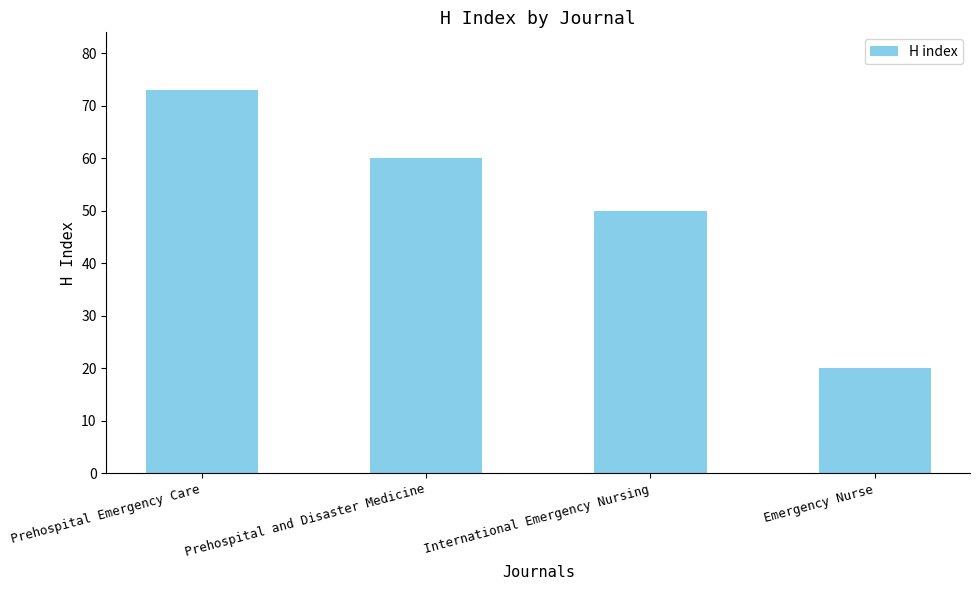

List the labels in order of value, largest first.

Prehospital Emergency Care, Prehospital and Disaster Medicine, International Emergency Nursing, Emergency Nurse